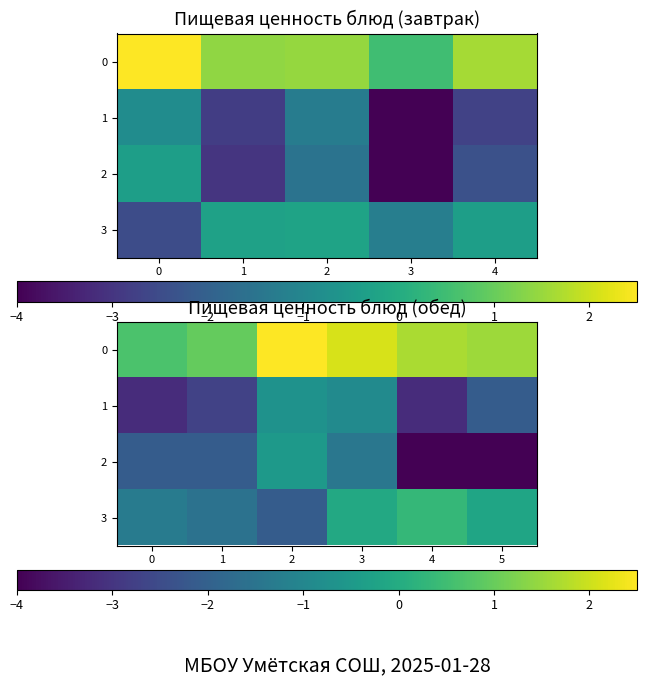

True or false: 3 has a value of 0.2 at 1.

False